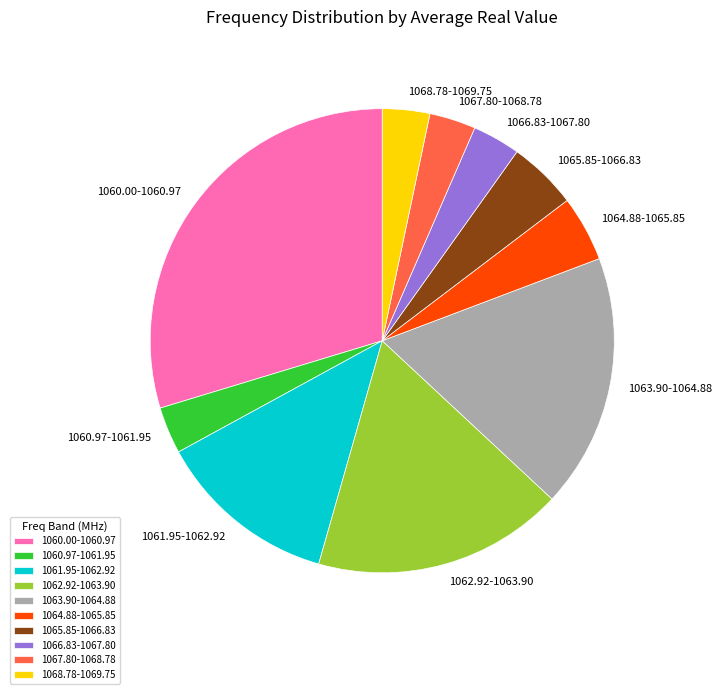

How many slices are in this pie chart?

10